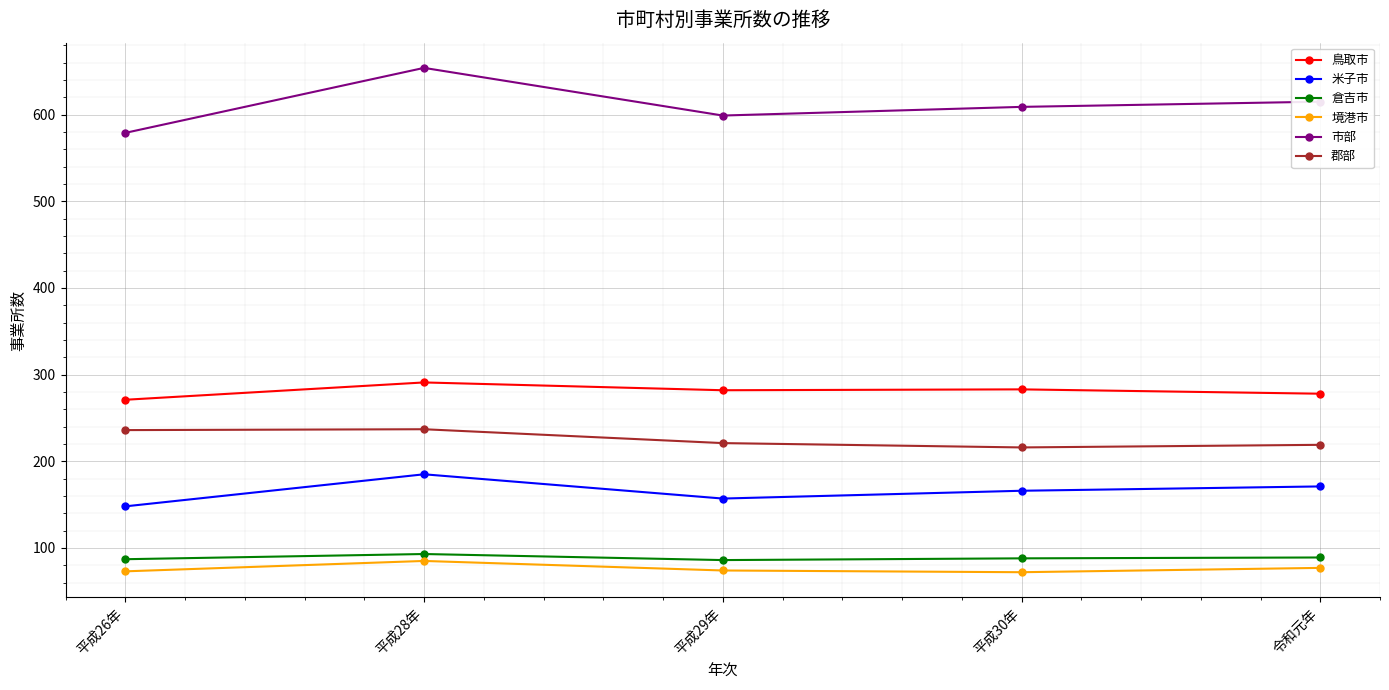

Is it true that 市部 equals 579 at 平成26年?

True